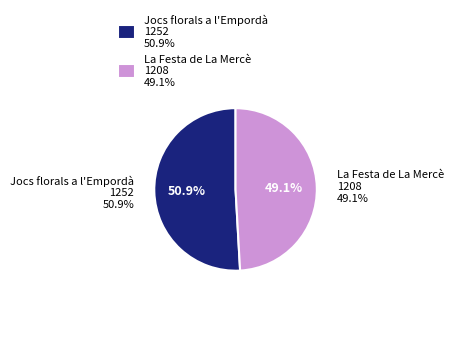

What percentage is the La Festa de La Mercè slice, to the nearest percent?

49%